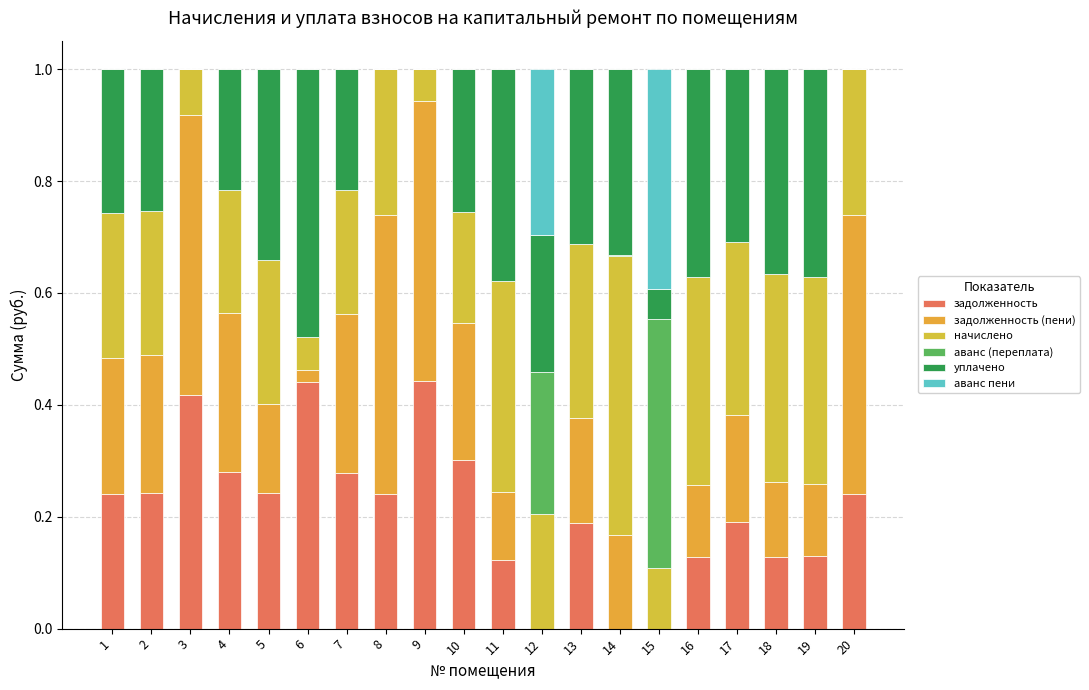

Which series has the largest total across all categories?

начислено